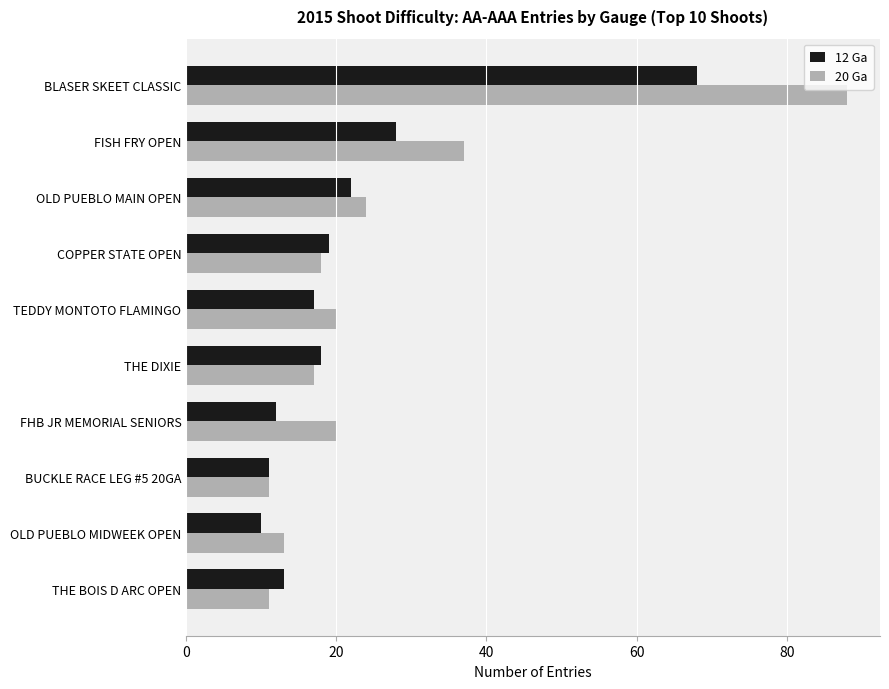

True or false: 12 Ga has a value of 22 at THE BOIS D ARC OPEN.

False